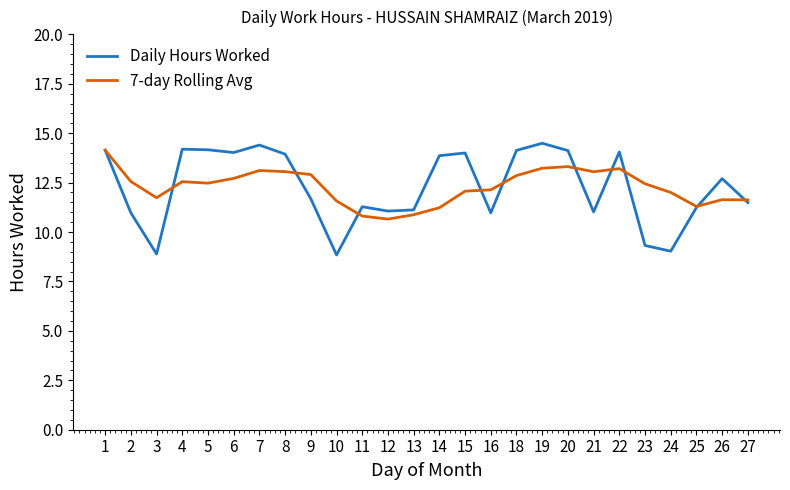

Is the value of Daily Hours Worked at 23 greater than the value of 7-day Rolling Avg at 20?

No